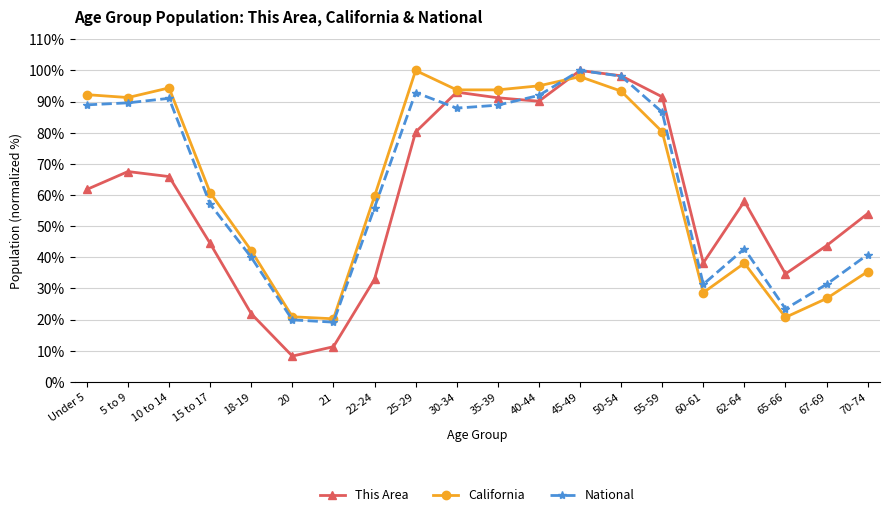

What is the label of the 17th point from the right?

15 to 17